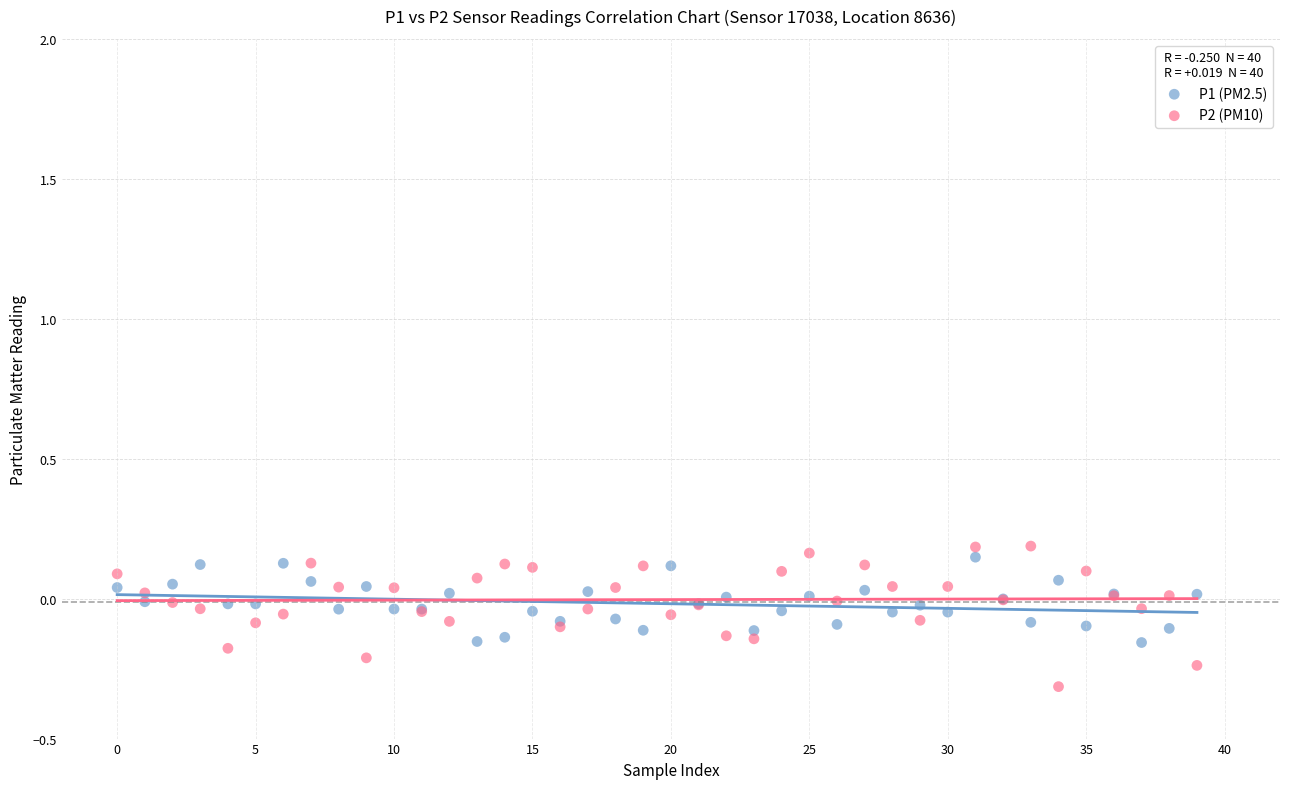

What are all the series names shown in the legend?

P1 (PM2.5), P2 (PM10)